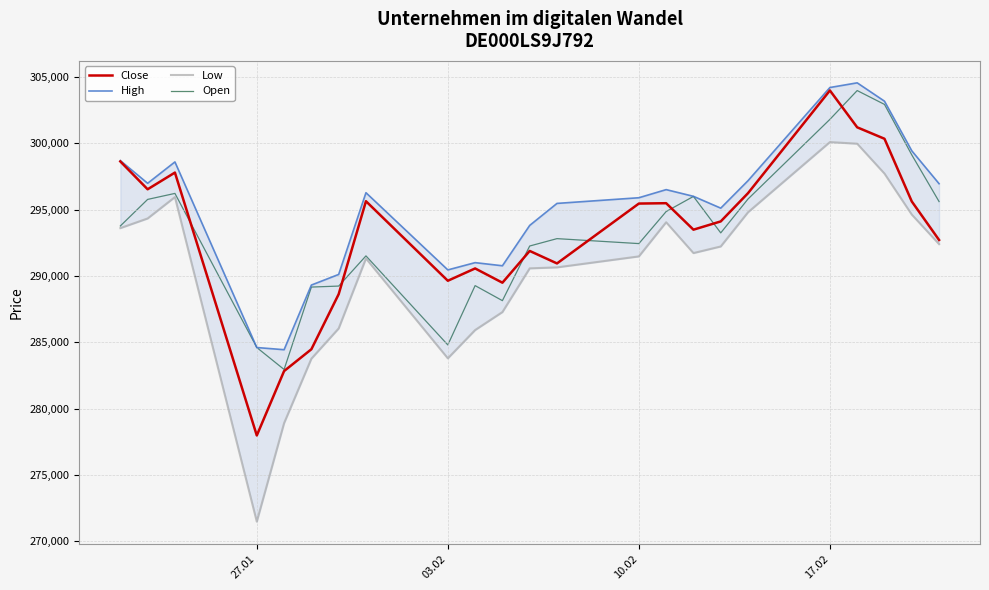

What is the maximum value for Close?

303986